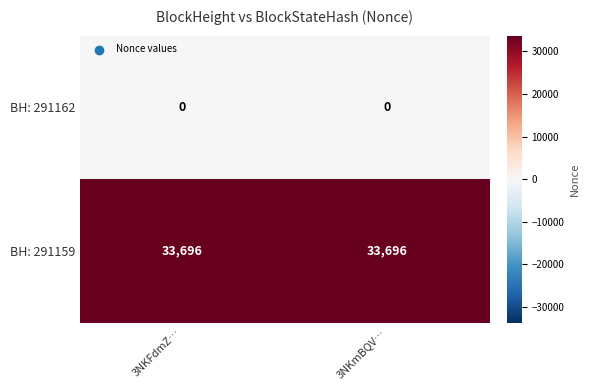

Reading left to right, extract all data points from this chart.

BH: 291162: 0	0
BH: 291159: 33696	33696